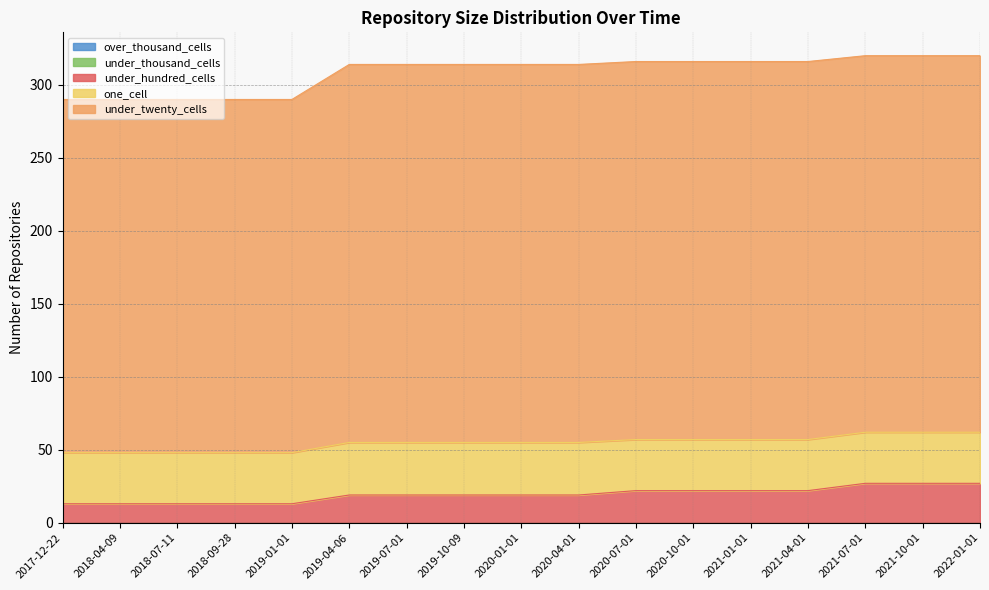

What is the label of the 13th point from the right?

2019-01-01